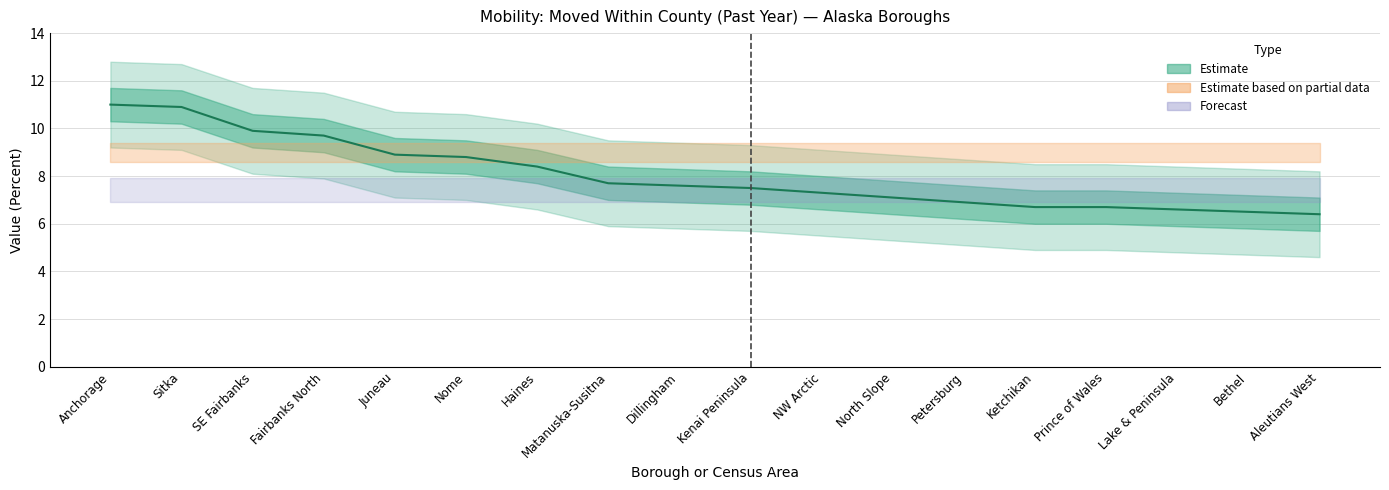

Reading right to left, what are all the values shown in this chart?

6.4	6.5	6.6	6.7	6.7	6.9	7.1	7.3	7.5	7.6	7.7	8.4	8.8	8.9	9.7	9.9	10.9	11.0